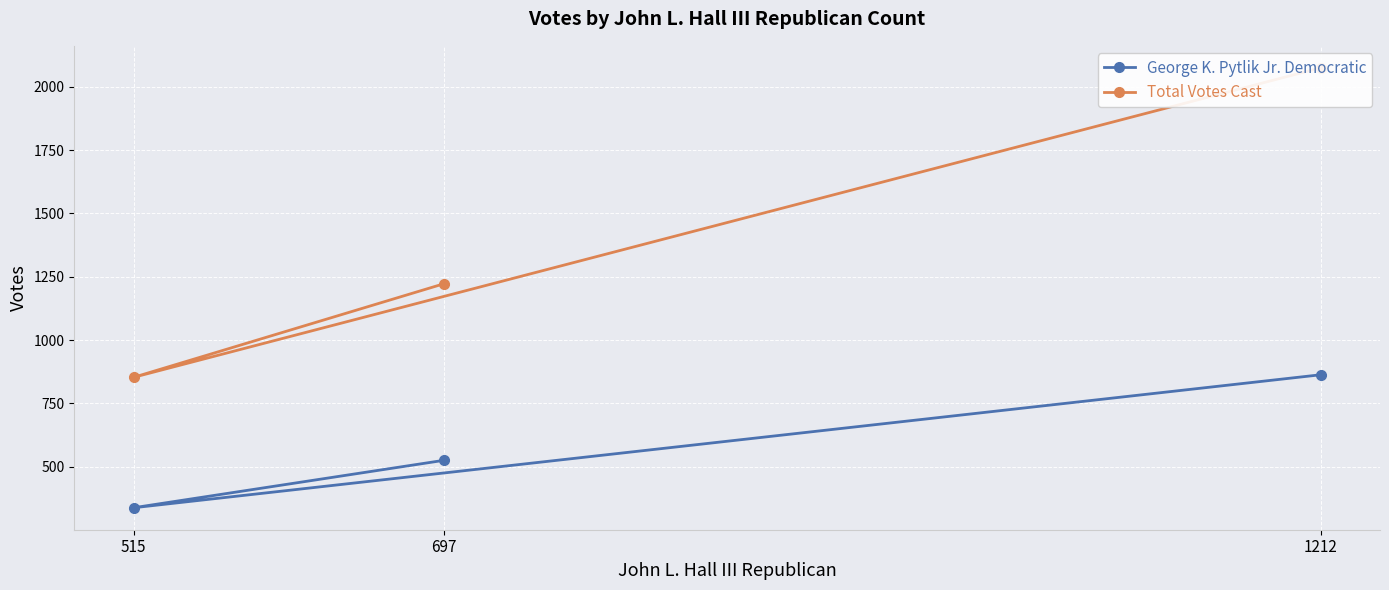

Count the number of data series in this chart.

2